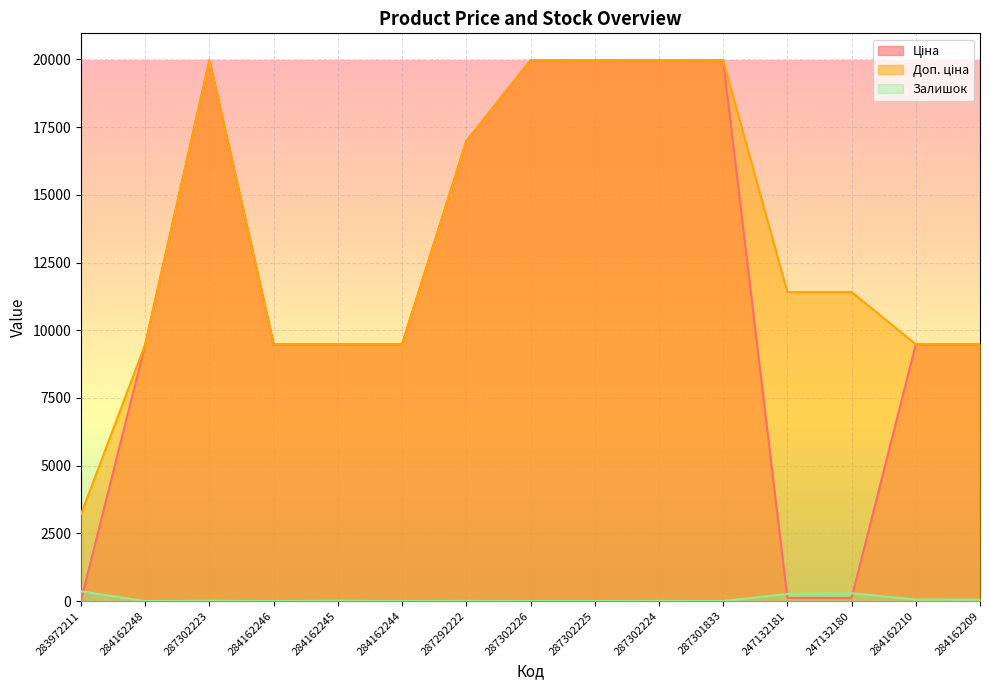

Read the Ціна value at 284162210.

9480.1